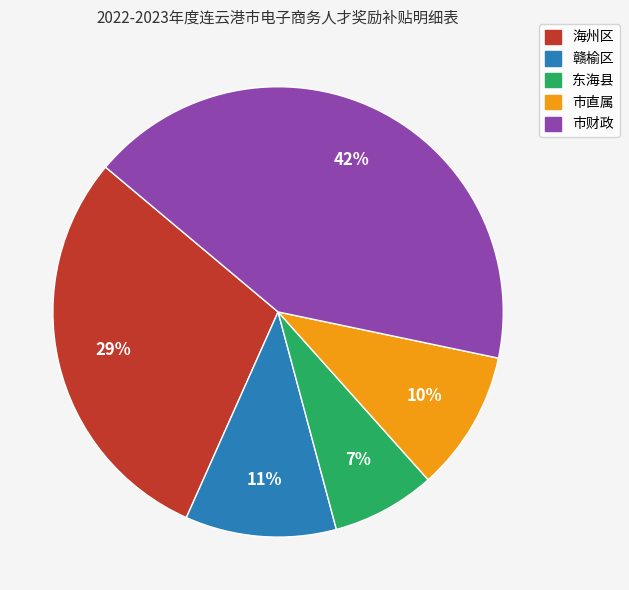

To the nearest percent, what is the difference between the 东海县 and 海州区 slice percentages?

22%